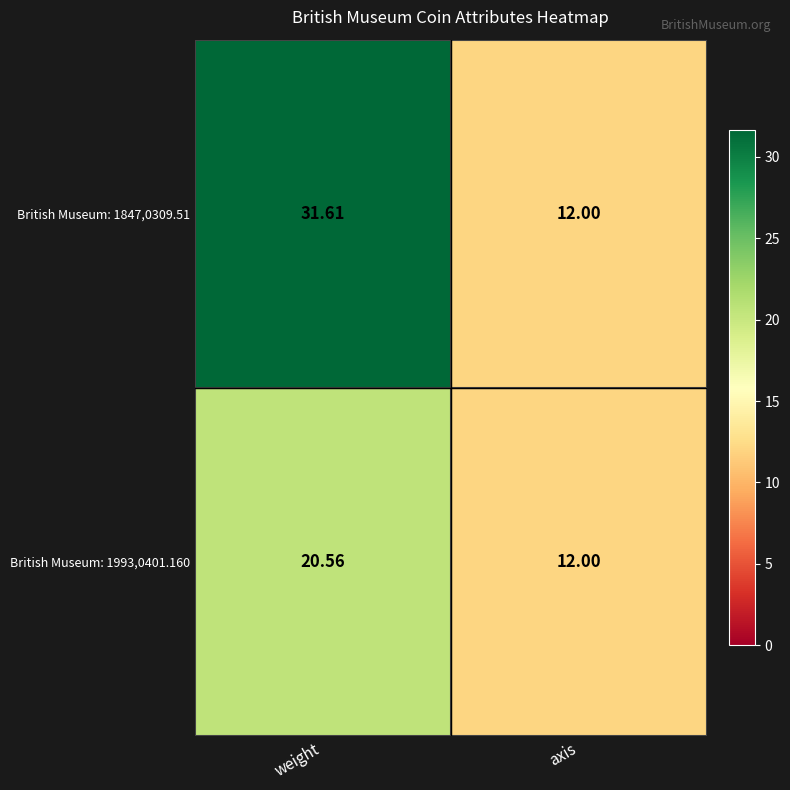

At which label does British Museum: 1993,0401.160 first exceed 20?

weight